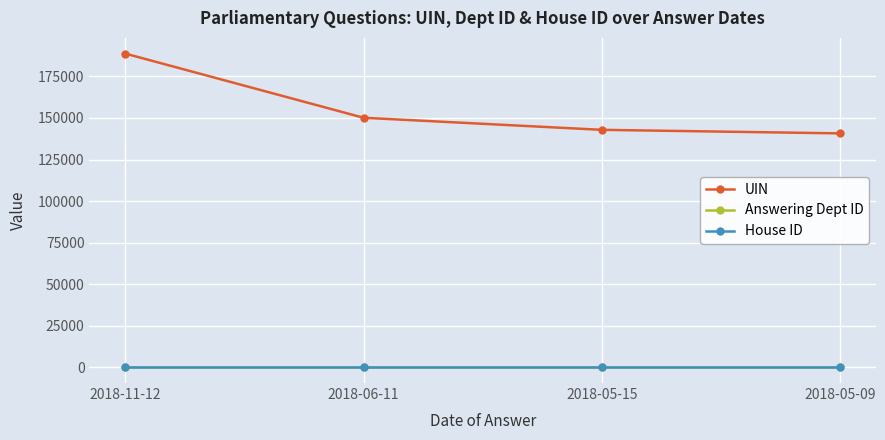

What is the label of the 4th point from the right?

2018-11-12